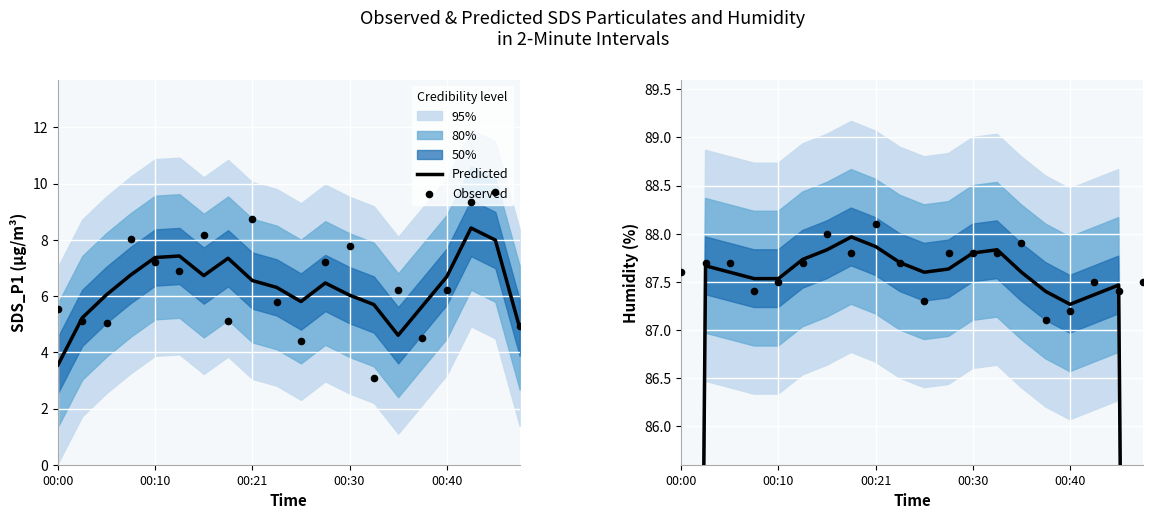

At how many categories does at least one series exceed 59?

20